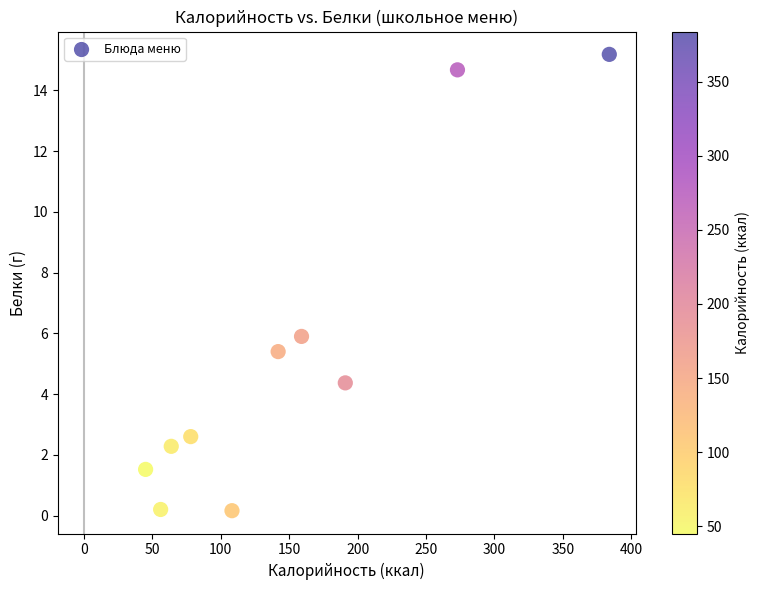

What Y value in the scatter plot is closest to 7?

5.9